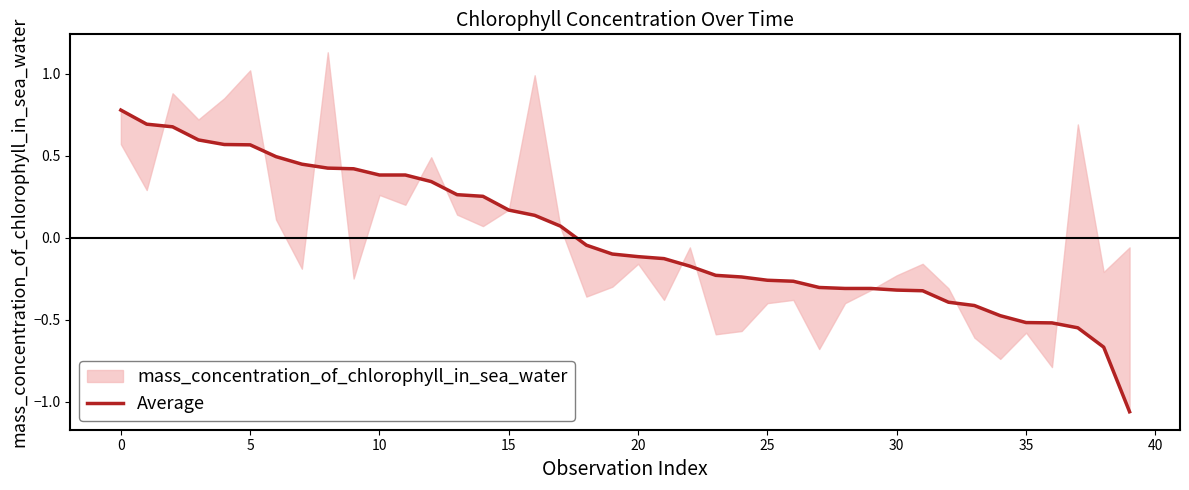

True or false: there are more than 0 points higher than both neighbors.

False